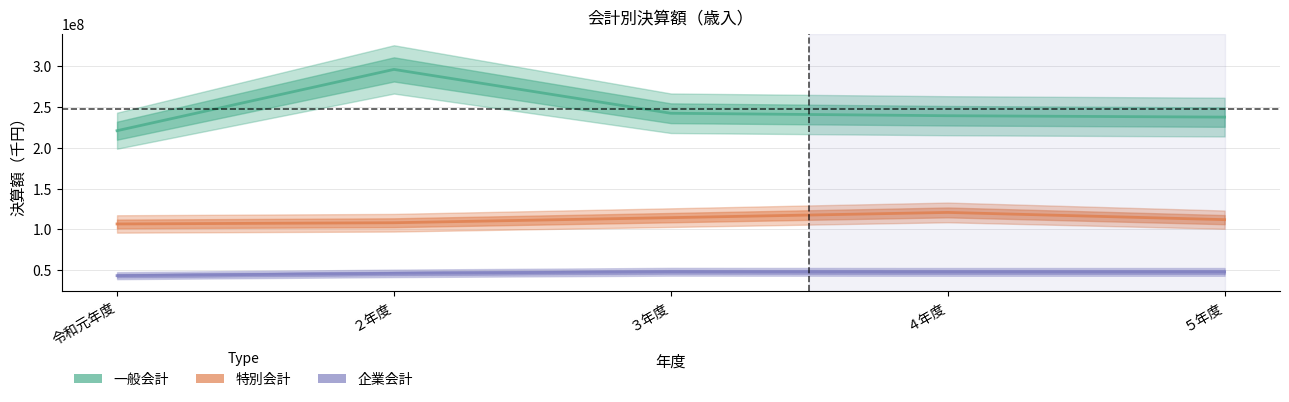

What is the label of the 3rd point from the left?

３年度